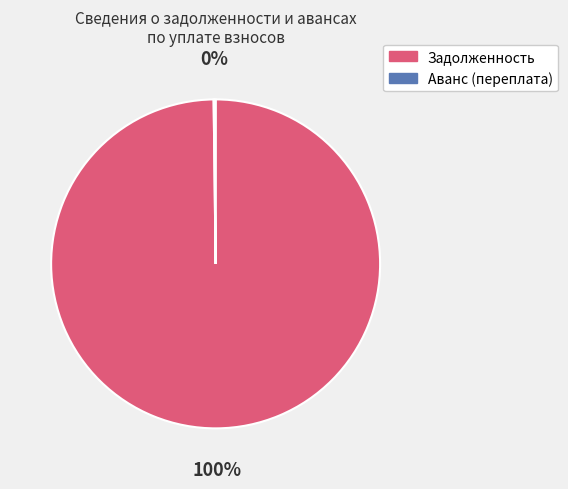

To the nearest percent, what is the difference between the largest and smallest slice percentages?

100%